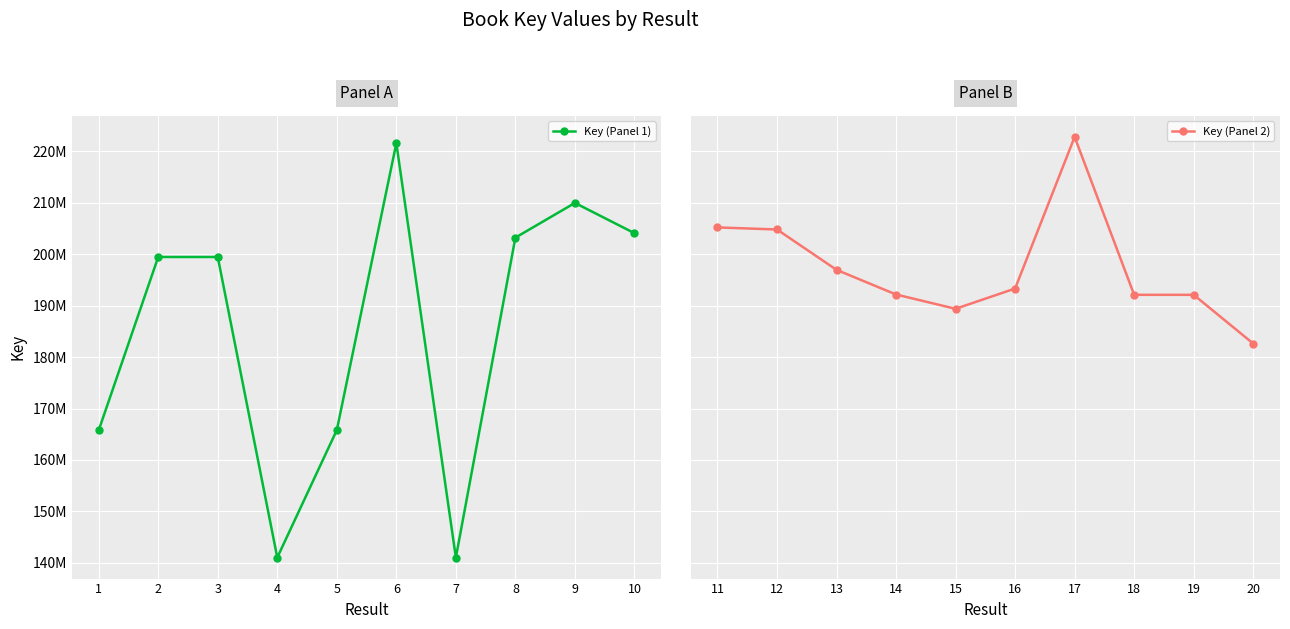

What is the sum of the Key (Panel 1) values at 1 and 4?

306801267